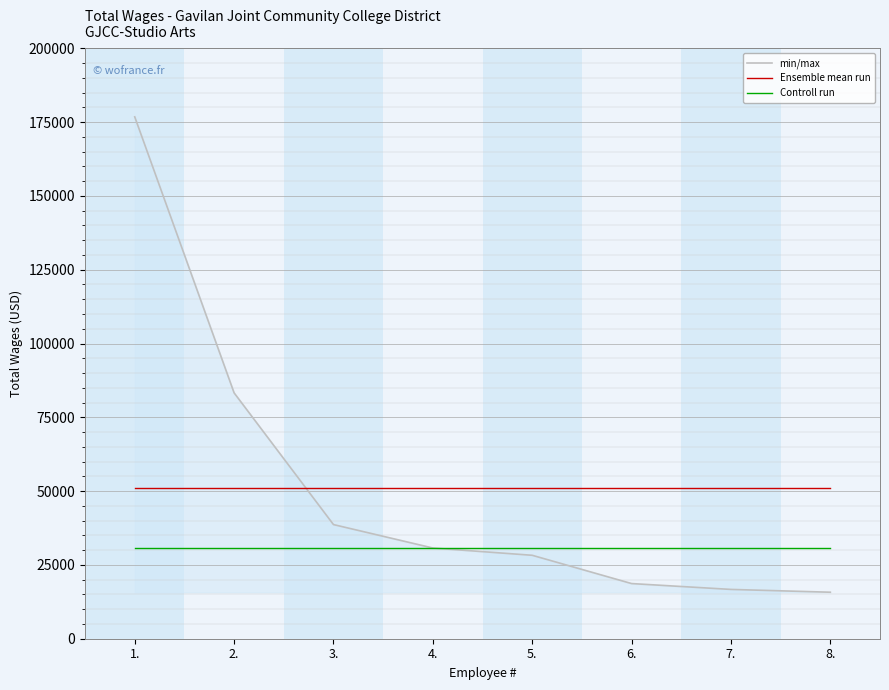

What is the average value of the Controll run series?

30731.0